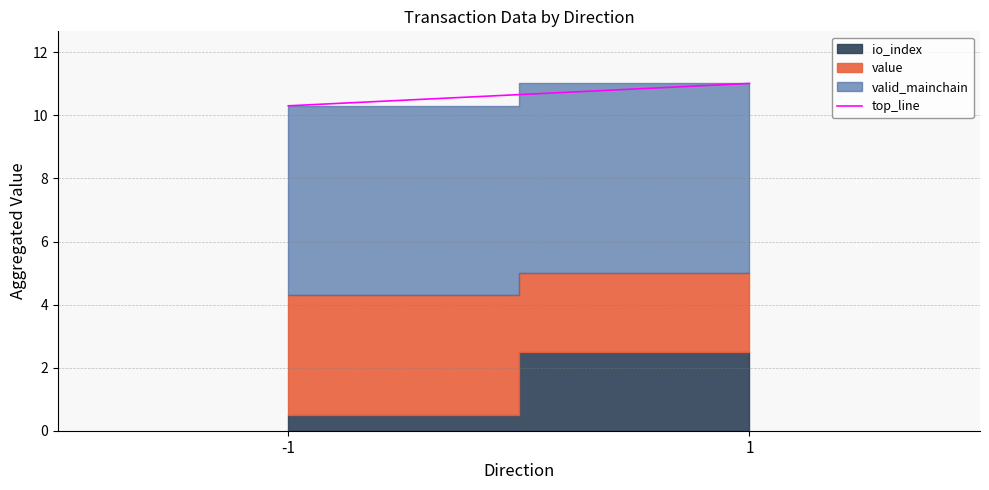

What is the sum of all values?

21.3